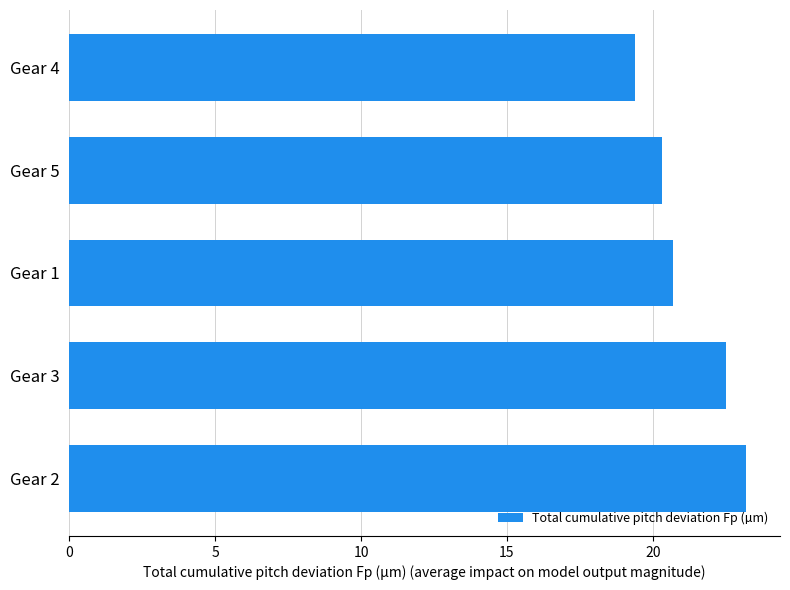

Reading top to bottom, what are all the values shown in this chart?

Gear 4=19.4	Gear 5=20.3	Gear 1=20.7	Gear 3=22.5	Gear 2=23.2